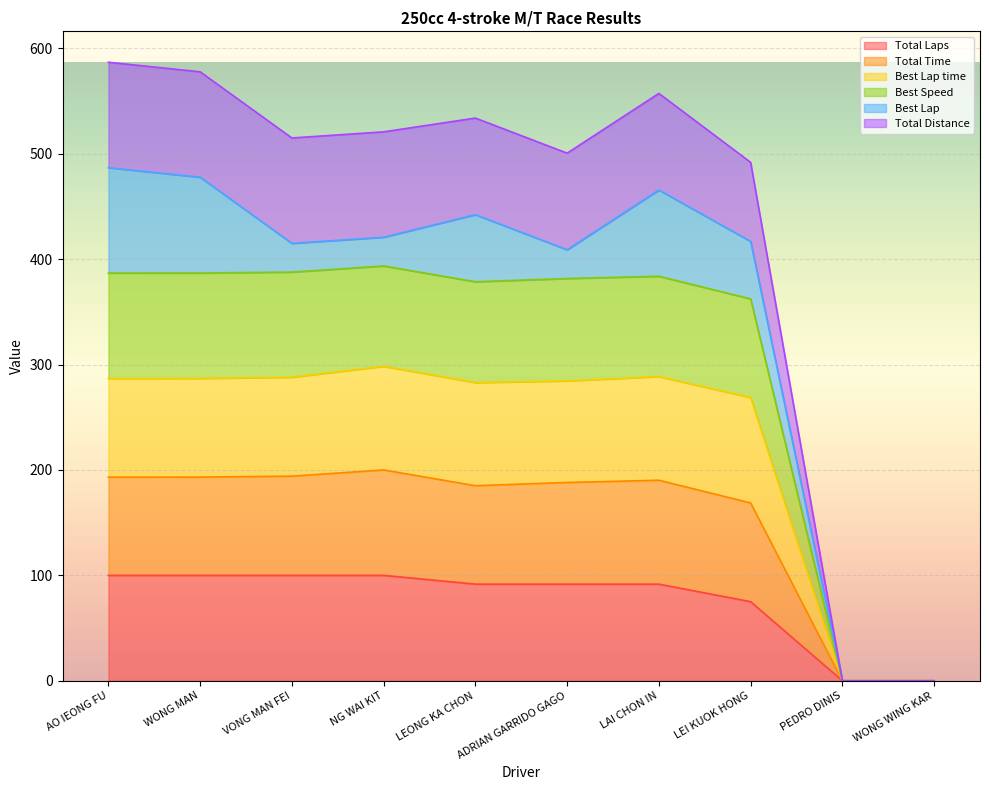

How many interior local peaks does the Best Lap time series have?

2